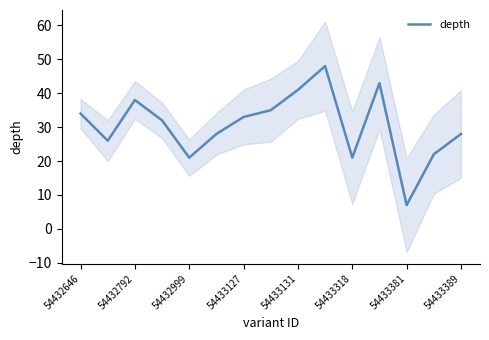

True or false: depth has a value of 21 at 54432999.

True